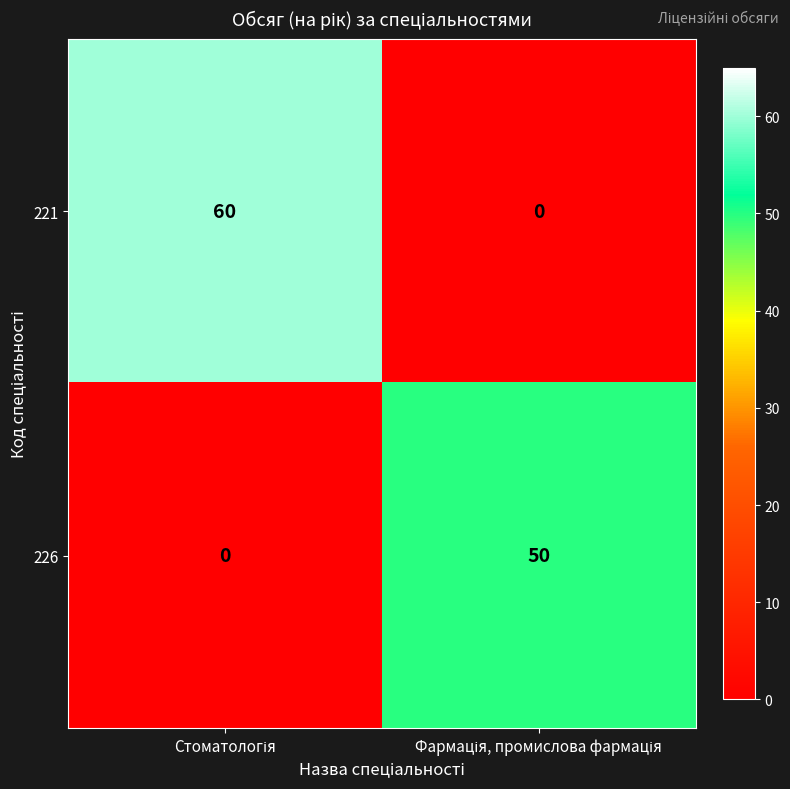

What is the greatest value displayed?

60